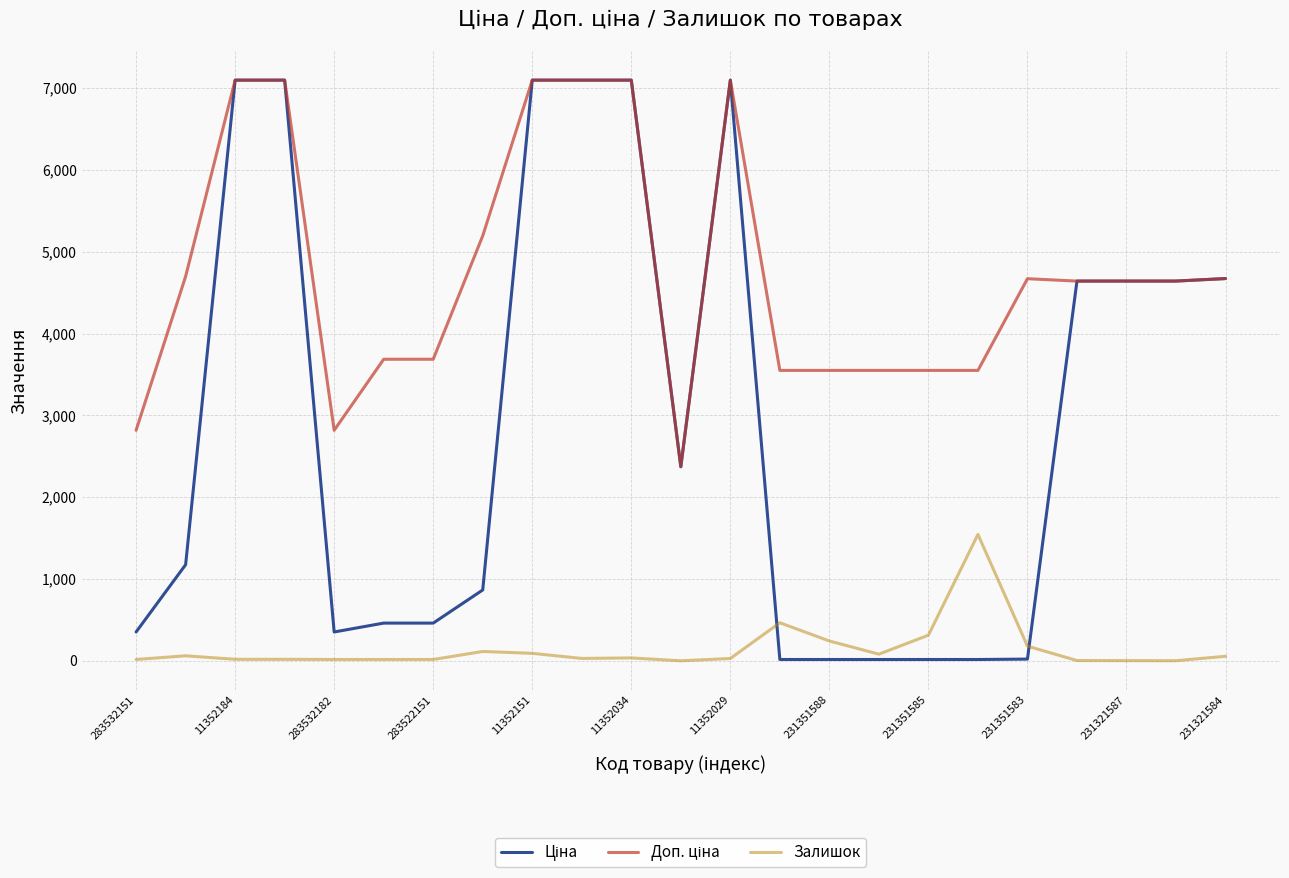

What is the maximum value for Залишок?

1545.0